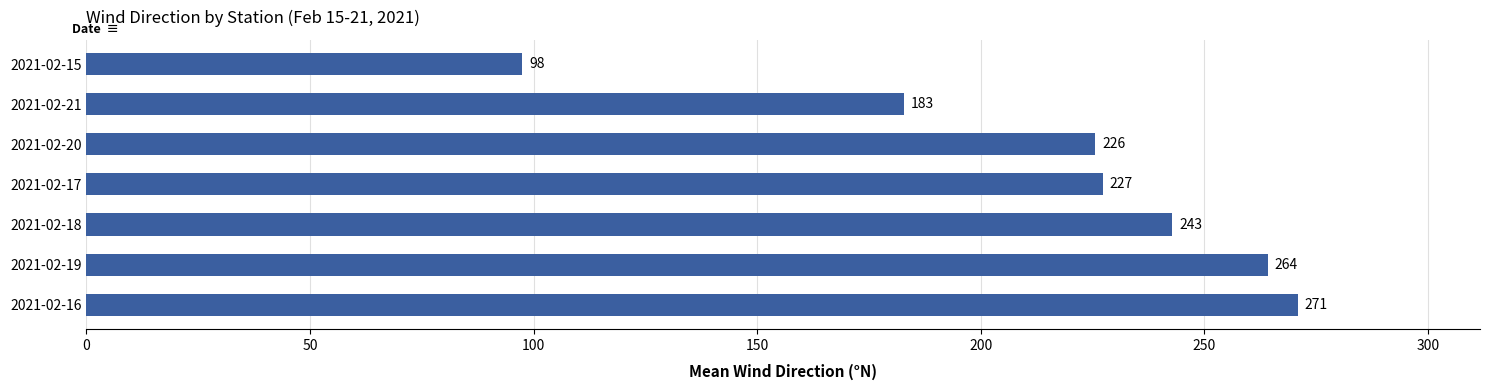

What is the difference between the maximum and minimum values?

173.5